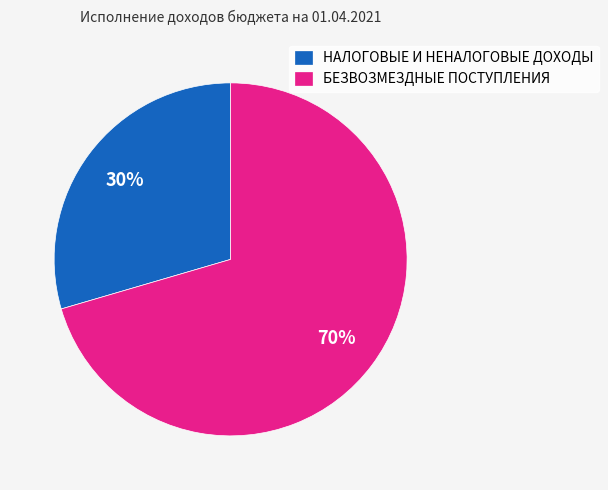

Which category has the smallest portion of the pie?

НАЛОГОВЫЕ И НЕНАЛОГОВЫЕ ДОХОДЫ